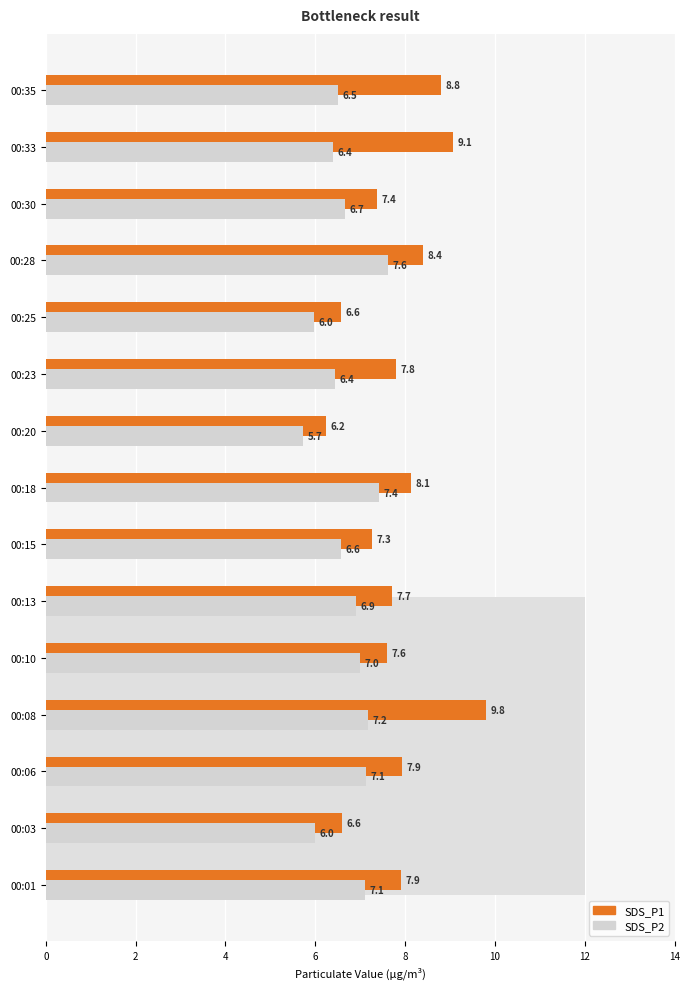

What is the sum of all SDS_P1 values?

117.2